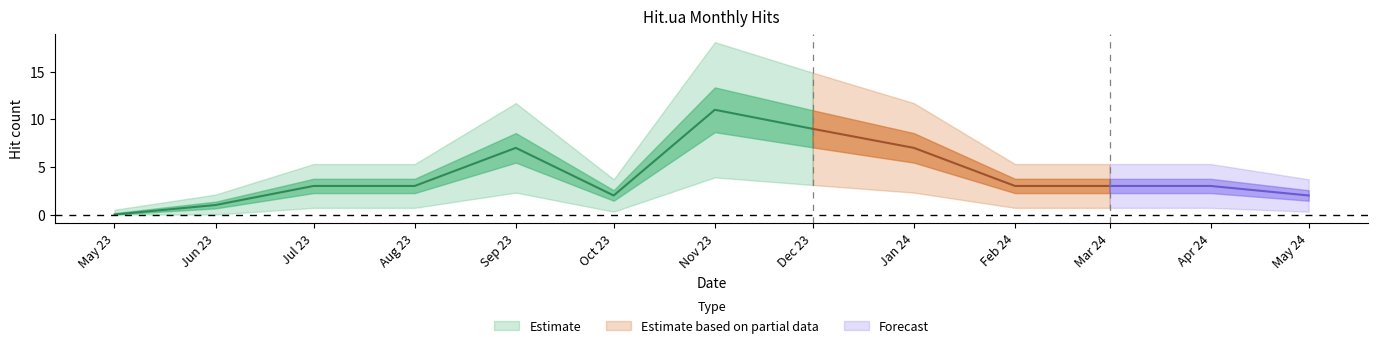

List the labels in order of value, largest first.

2023-11-01, 2023-12-01, 2023-09-01, 2024-01-01, 2023-07-01, 2023-08-01, 2024-02-01, 2024-03-01, 2024-04-01, 2023-10-01, 2024-05-01, 2023-06-01, 2023-05-01